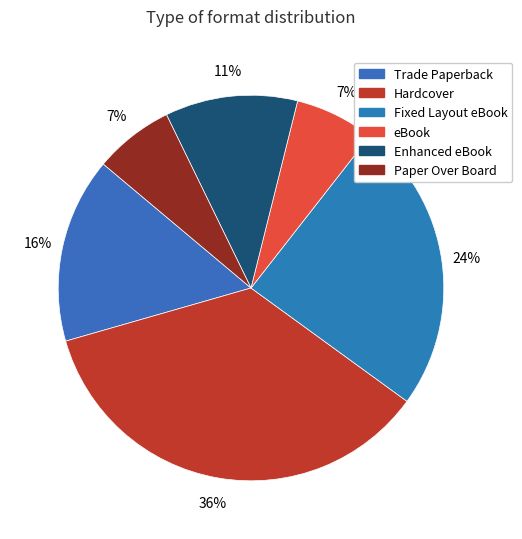

What percentage is the Fixed Layout eBook slice, to the nearest percent?

24%